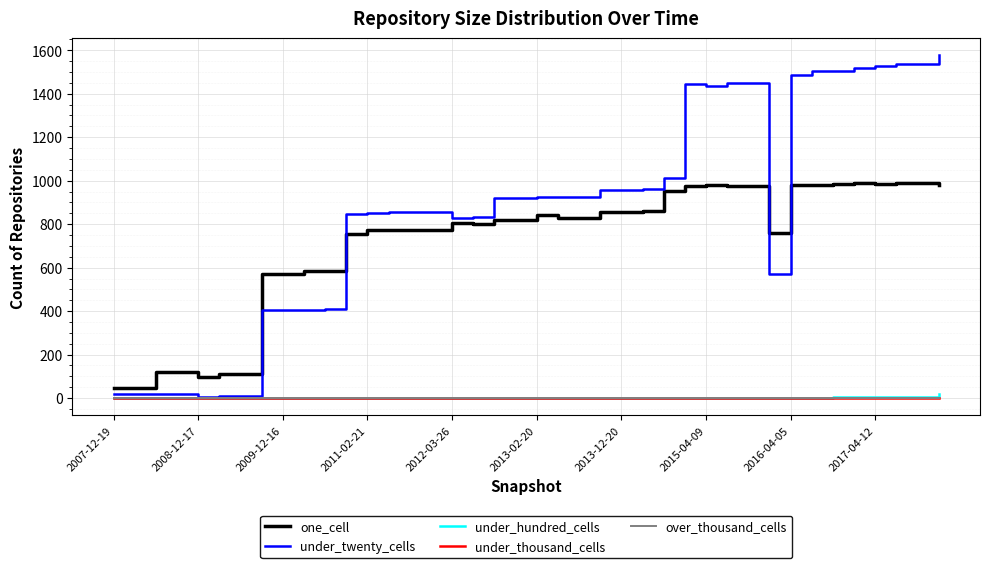

Does the chart have visible grid lines?

Yes